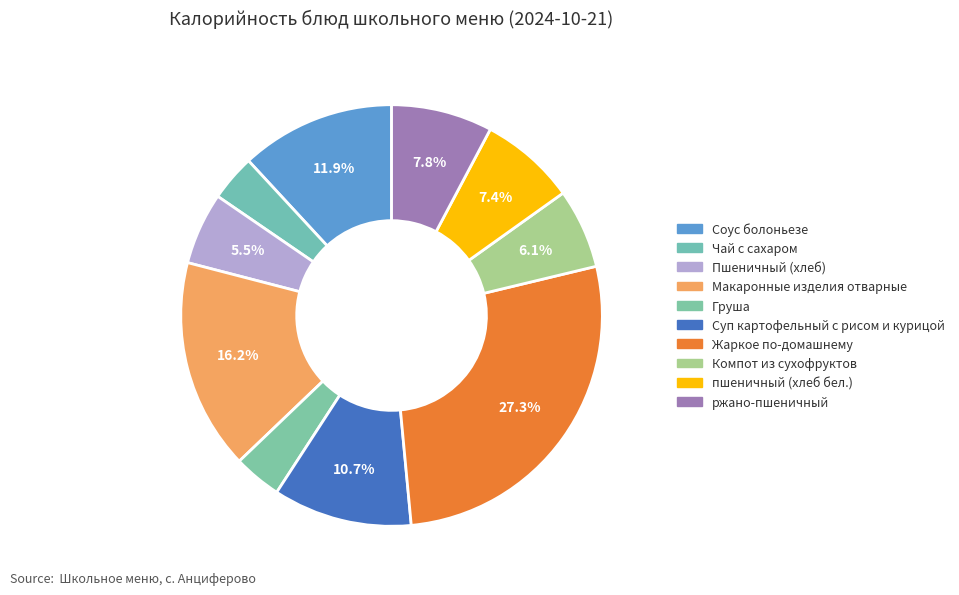

How many slices are in this pie chart?

10